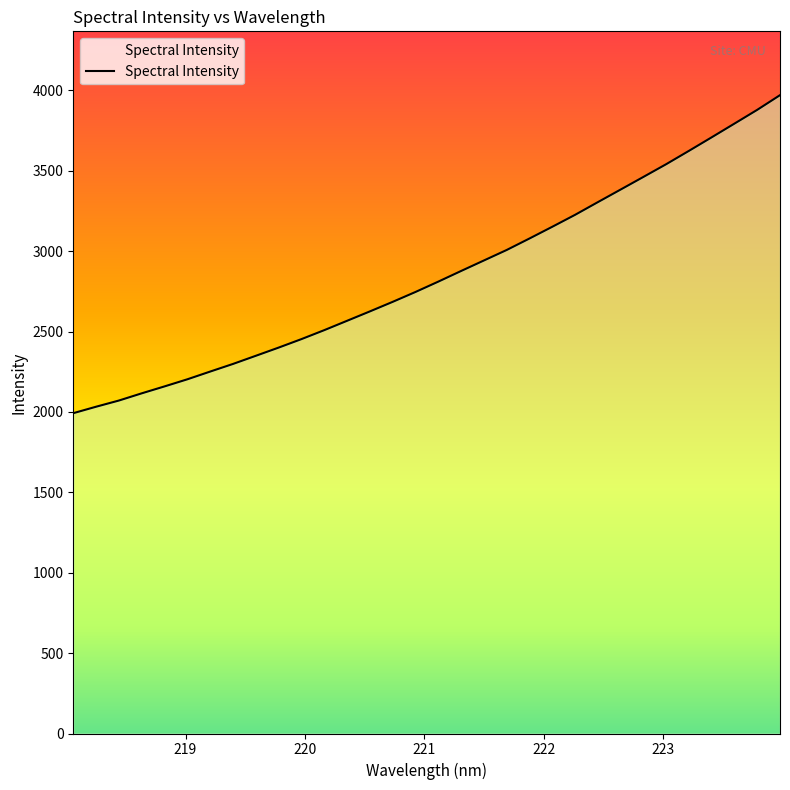

What is the difference between the maximum and minimum values?

1978.0